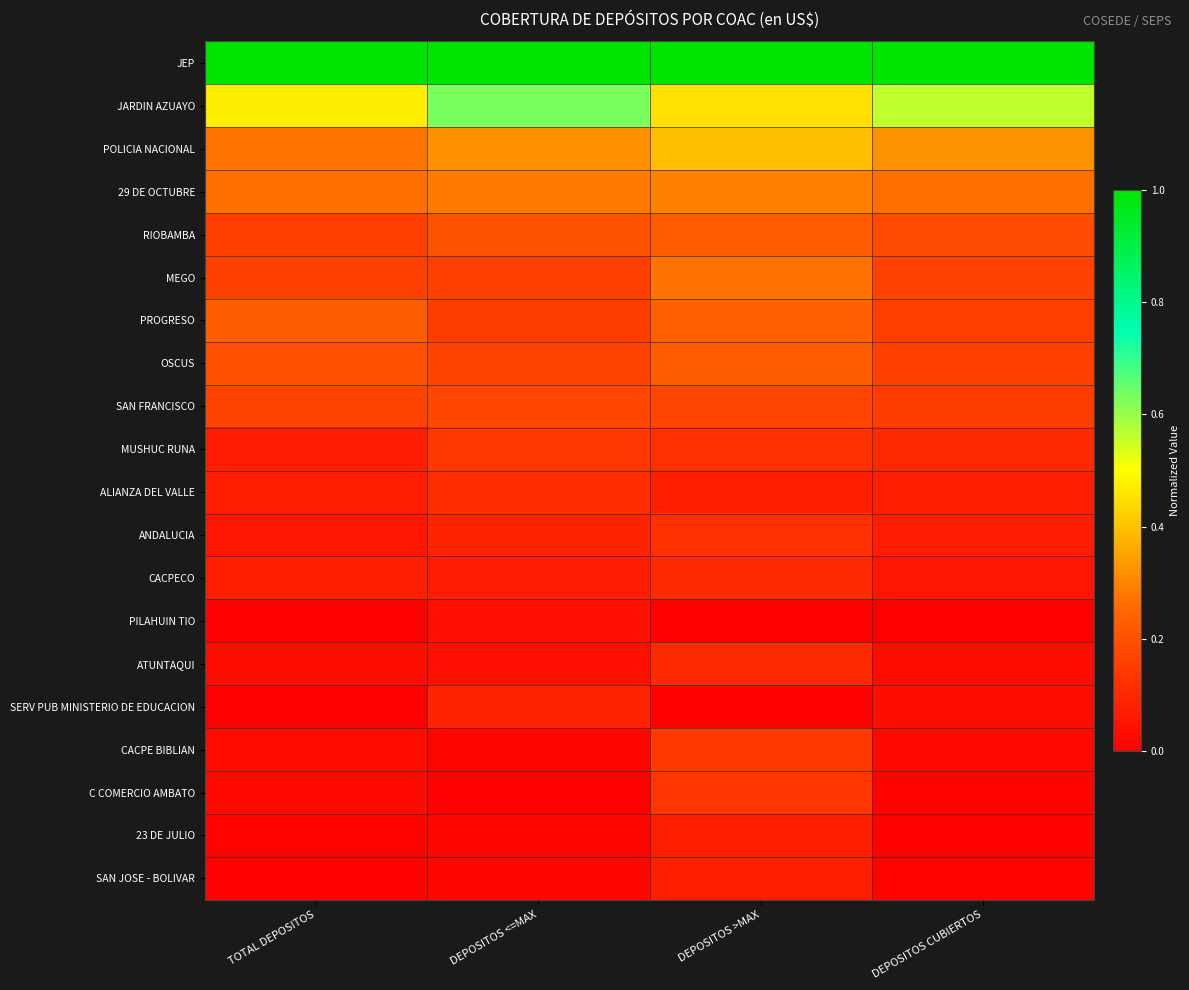

At DEPOSITOS >MAX, list the series in order from largest to smallest.

JEP, JARDIN AZUAYO, POLICIA NACIONAL, 29 DE OCTUBRE, MEGO, PROGRESO, OSCUS, RIOBAMBA, SAN FRANCISCO, CACPE BIBLIAN, C COMERCIO AMBATO, ANDALUCIA, MUSHUC RUNA, ATUNTAQUI, CACPECO, ALIANZA DEL VALLE, SAN JOSE - BOLIVAR, 23 DE JULIO, SERV PUB MINISTERIO DE EDUCACION, PILAHUIN TIO